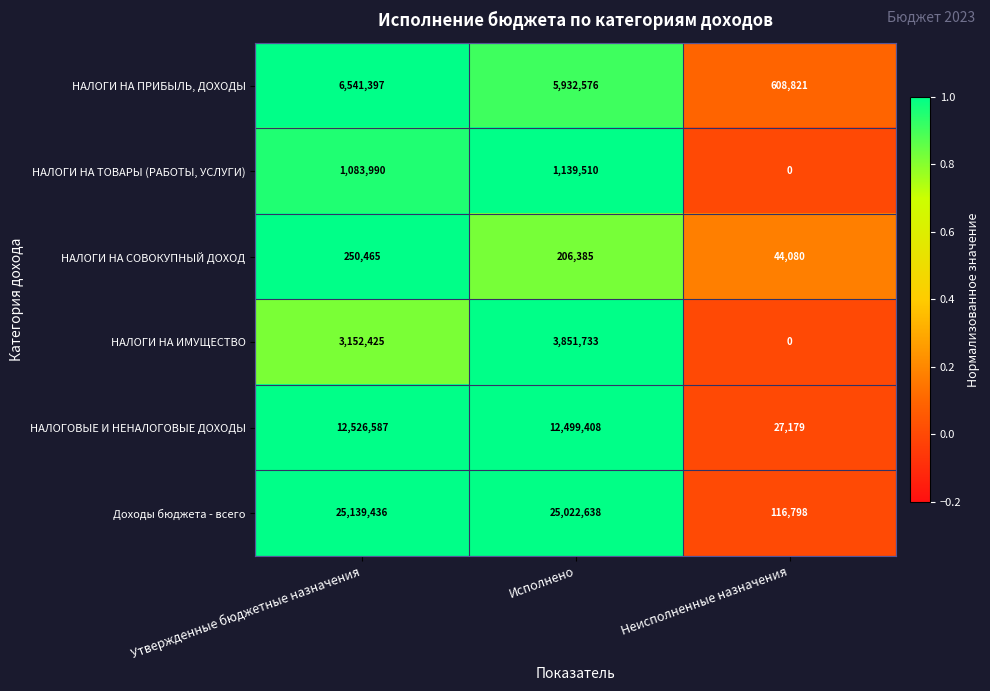

What is the sum of the Доходы бюджета - всего values at Утвержденные бюджетные назначения and Неисполненные назначения?

25256234